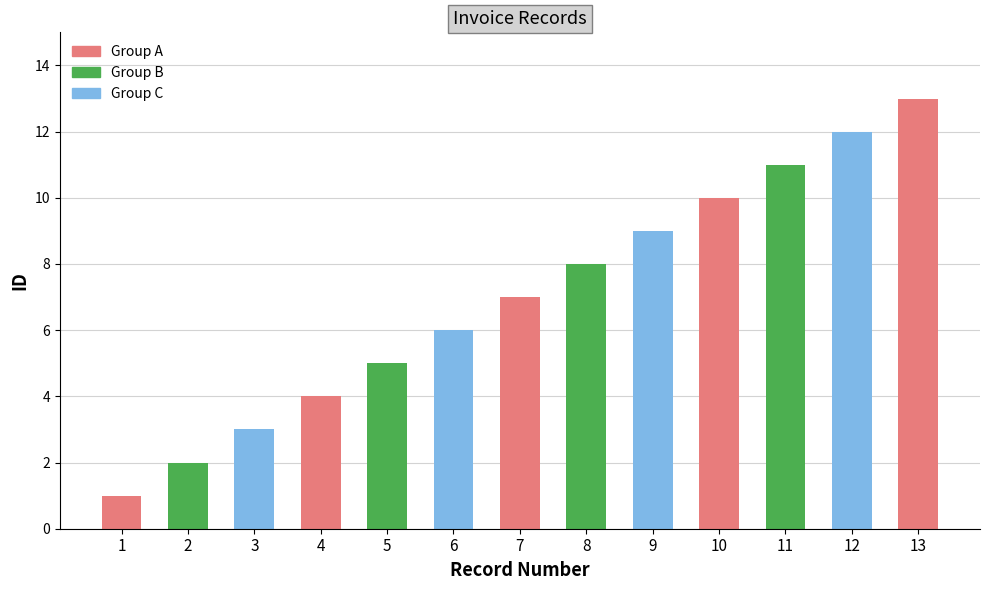

Which label corresponds to the largest value in the chart?

13